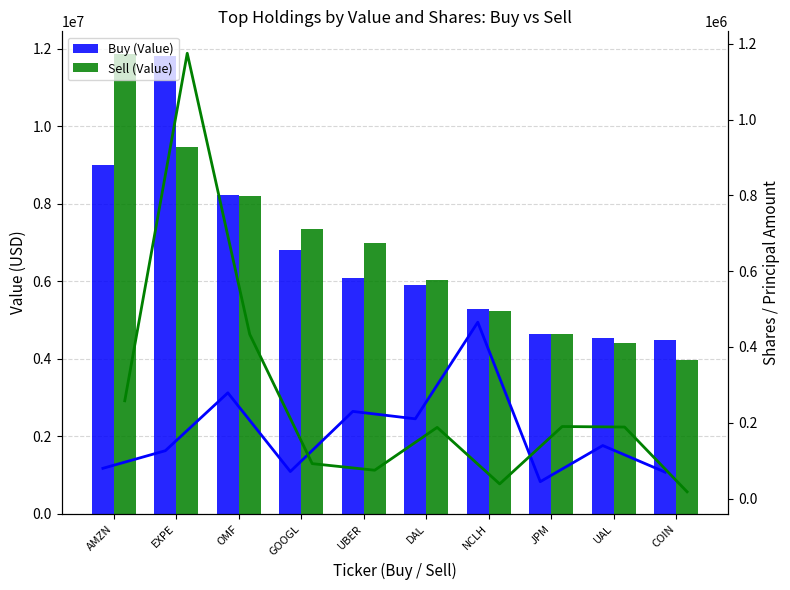

The Sell shares series shows 257900 at AMZN. True or false?

True